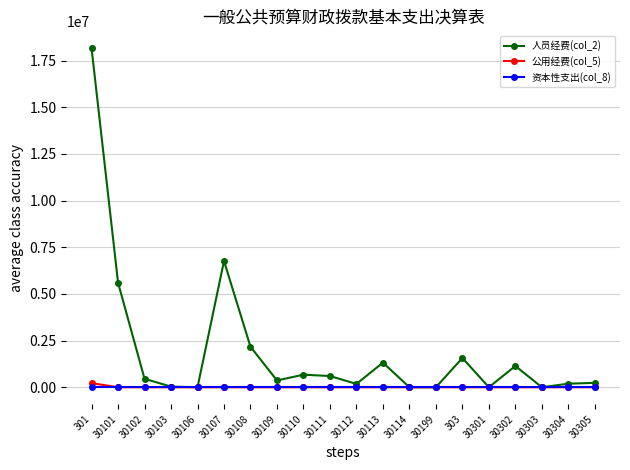

Which series has the widest spread of values?

人员经费(col_2)